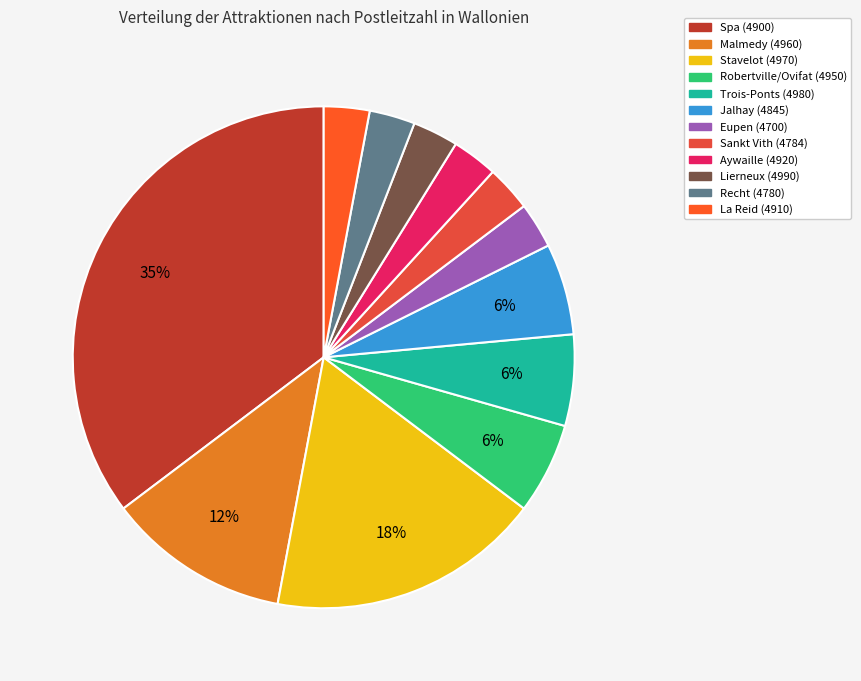

Which slice is the largest?

Spa (4900)